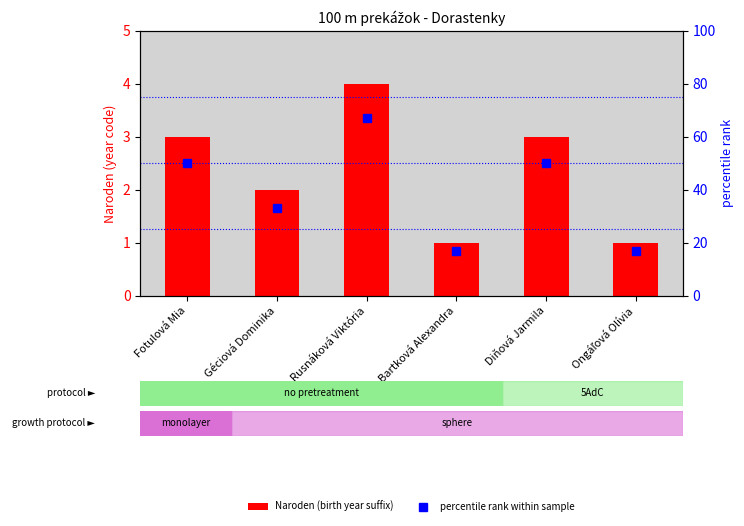

Reading left to right, what are all the values shown in this chart?

Naroden (birth year suffix): Fotulová Mia=3	Géciová Dominika=2	Rusnáková Viktória=4	Bartková Alexandra=1	Diňová Jarmila=3	Ongáľová Olívia=1
percentile rank within sample: Fotulová Mia=50	Géciová Dominika=33	Rusnáková Viktória=67	Bartková Alexandra=17	Diňová Jarmila=50	Ongáľová Olívia=17